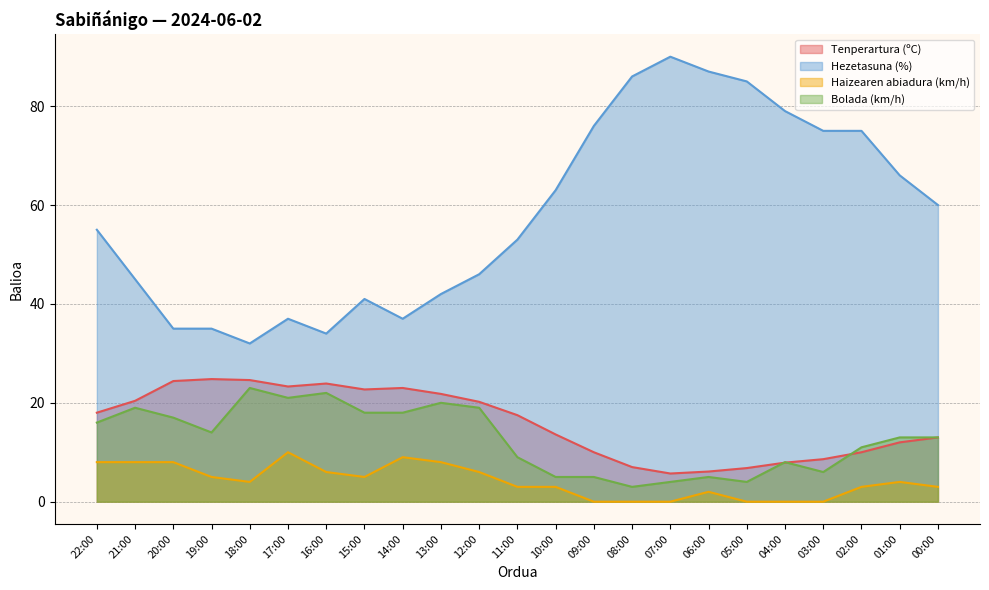

What is the difference between the highest and lowest values at 06:00?

85.0